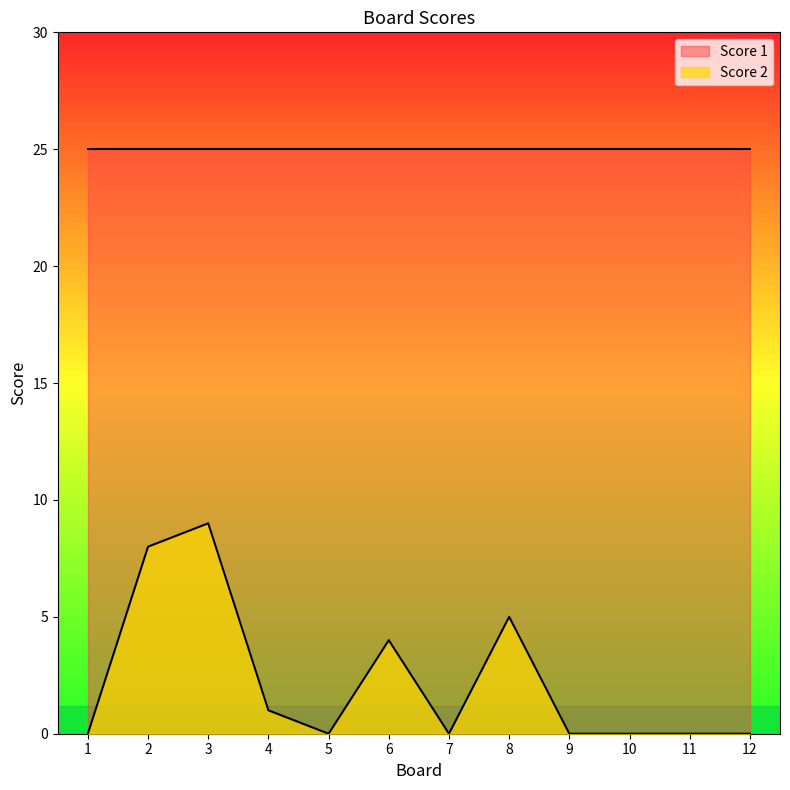

What is the maximum value shown in the chart?

25